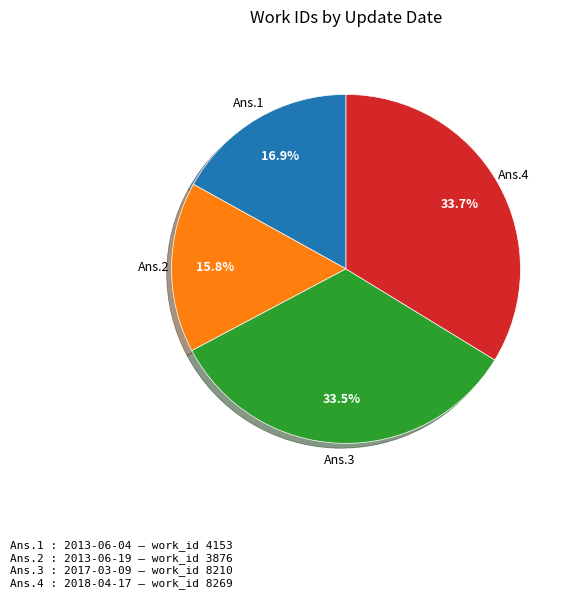

What is the ratio of the value at Ans.4 to the value at Ans.2?

2.1